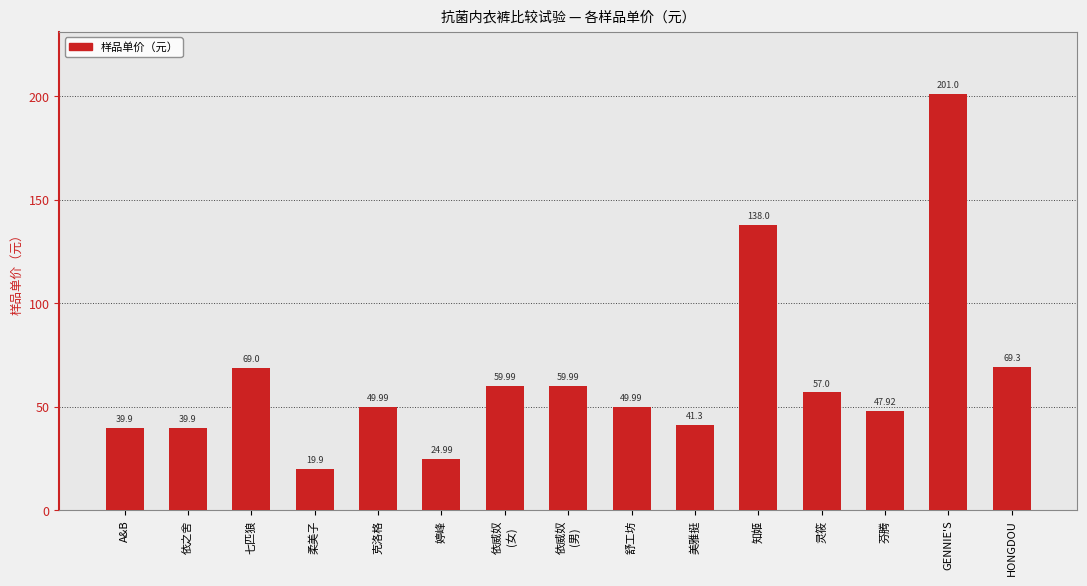

The chart shows a value of 39.9 at A&B. True or false?

True